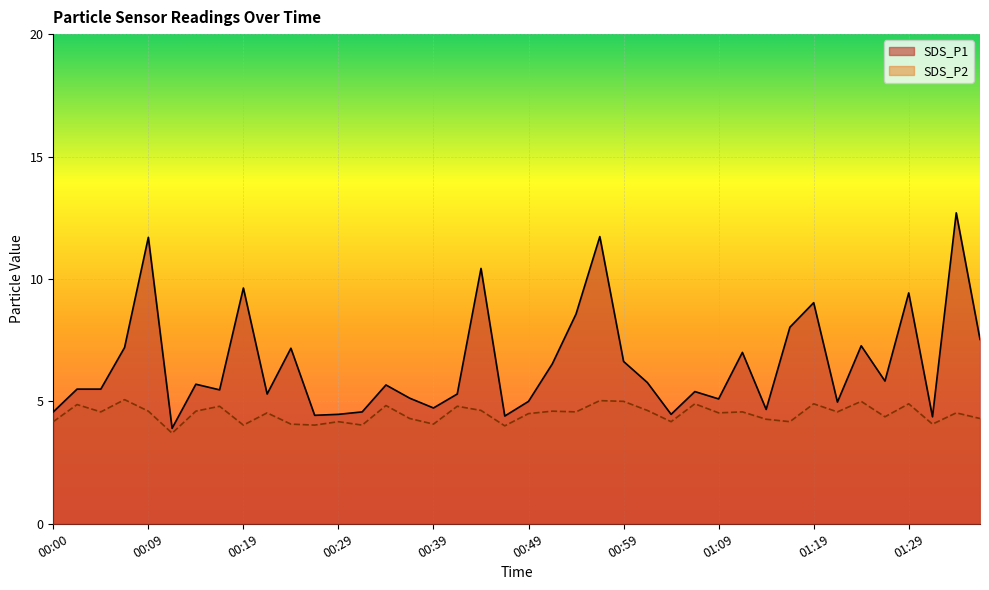

Between 00:17 and 00:41, which is larger?

00:17